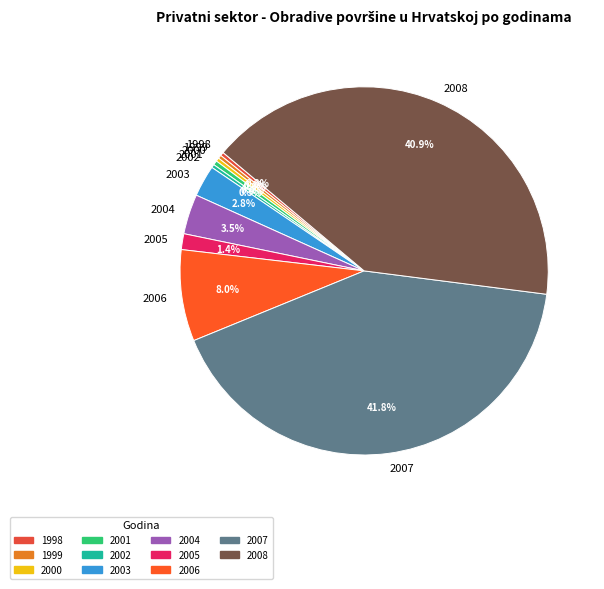

How many slices are in this pie chart?

11